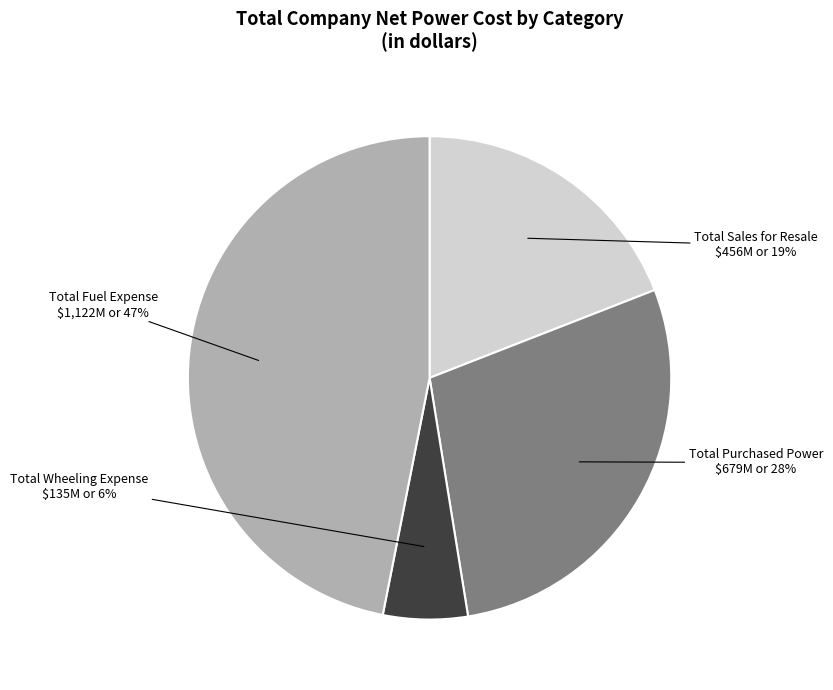

Which has a higher value, Total Sales for Resale or Total Fuel Expense?

Total Fuel Expense